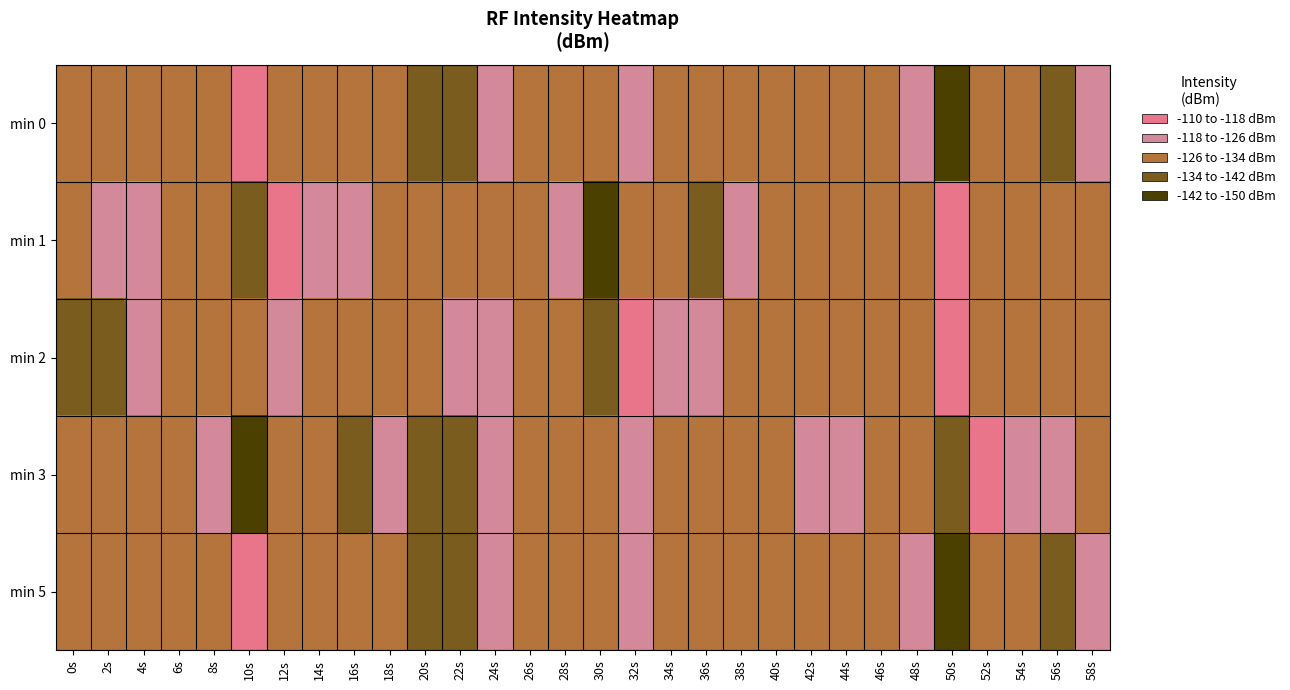

Reading right to left, extract all data points from this chart.

min 0: 58s=-138.5	56s=-125.5	54s=-130.1	52s=-133.4	50s=-112.0	48s=-137.3	46s=-127.2	44s=-133.5	42s=-130.2	40s=-129.1	38s=-133.4	36s=-131.0	34s=-132.1	32s=-134.2	30s=-131.8	28s=-133.3	26s=-127.3	24s=-135.6	22s=-125.2	20s=-118.8	18s=-132.1	16s=-130.3	14s=-133.2	12s=-131.2	10s=-142.3	8s=-127.3	6s=-128.0	4s=-131.5	2s=-128.1	0s=-127.5
min 1: 58s=-132.1	56s=-130.3	54s=-133.2	52s=-131.2	50s=-142.3	48s=-127.3	46s=-128.0	44s=-131.5	42s=-128.1	40s=-127.5	38s=-138.5	36s=-125.5	34s=-130.1	32s=-133.4	30s=-112.0	28s=-137.3	26s=-127.2	24s=-133.5	22s=-130.2	20s=-129.1	18s=-130.0	16s=-134.0	14s=-139.3	12s=-148.6	10s=-119.1	8s=-128.8	6s=-131.6	4s=-134.6	2s=-139.9	0s=-132.6
min 2: 58s=-132.1	56s=-130.3	54s=-133.2	52s=-131.2	50s=-142.3	48s=-127.3	46s=-128.0	44s=-131.5	42s=-128.1	40s=-127.5	38s=-130.0	36s=-134.0	34s=-139.3	32s=-148.6	30s=-119.1	28s=-128.8	26s=-131.6	24s=-134.6	22s=-139.9	20s=-132.6	18s=-133.4	16s=-131.0	14s=-132.1	12s=-134.2	10s=-131.8	8s=-133.3	6s=-127.3	4s=-135.6	2s=-125.2	0s=-118.8
min 3: 58s=-130.0	56s=-134.0	54s=-139.3	52s=-148.6	50s=-119.1	48s=-128.8	46s=-131.6	44s=-134.6	42s=-139.9	40s=-132.6	38s=-133.4	36s=-131.0	34s=-132.1	32s=-134.2	30s=-131.8	28s=-133.3	26s=-127.3	24s=-135.6	22s=-125.2	20s=-118.8	18s=-138.5	16s=-125.5	14s=-130.1	12s=-133.4	10s=-112.0	8s=-137.3	6s=-127.2	4s=-133.5	2s=-130.2	0s=-129.1
min 5: 58s=-138.5	56s=-125.5	54s=-130.1	52s=-133.4	50s=-112.0	48s=-137.3	46s=-127.2	44s=-133.5	42s=-130.2	40s=-129.1	38s=-133.4	36s=-131.0	34s=-132.1	32s=-134.2	30s=-131.8	28s=-133.3	26s=-127.3	24s=-135.6	22s=-125.2	20s=-118.8	18s=-132.1	16s=-130.3	14s=-133.2	12s=-131.2	10s=-142.3	8s=-127.3	6s=-128.0	4s=-131.5	2s=-128.1	0s=-127.5